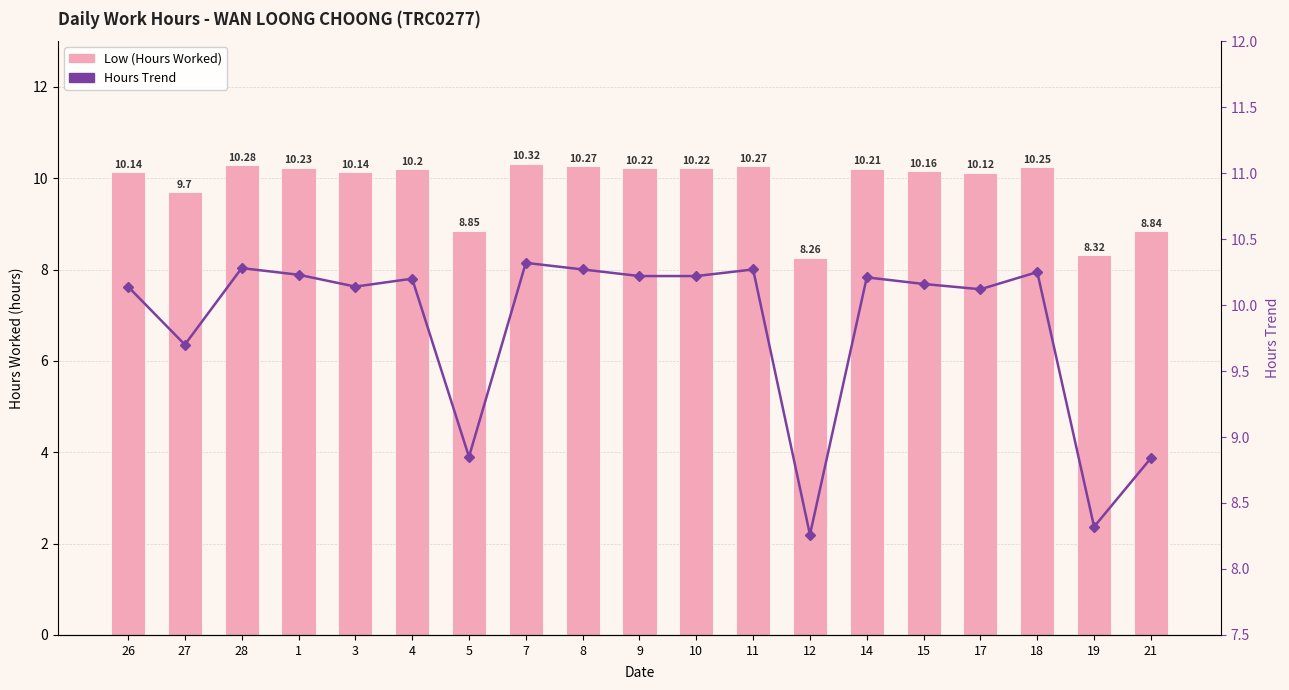

Rank the series at 26 from highest to lowest value.

Low (Hours Worked), Hours Trend